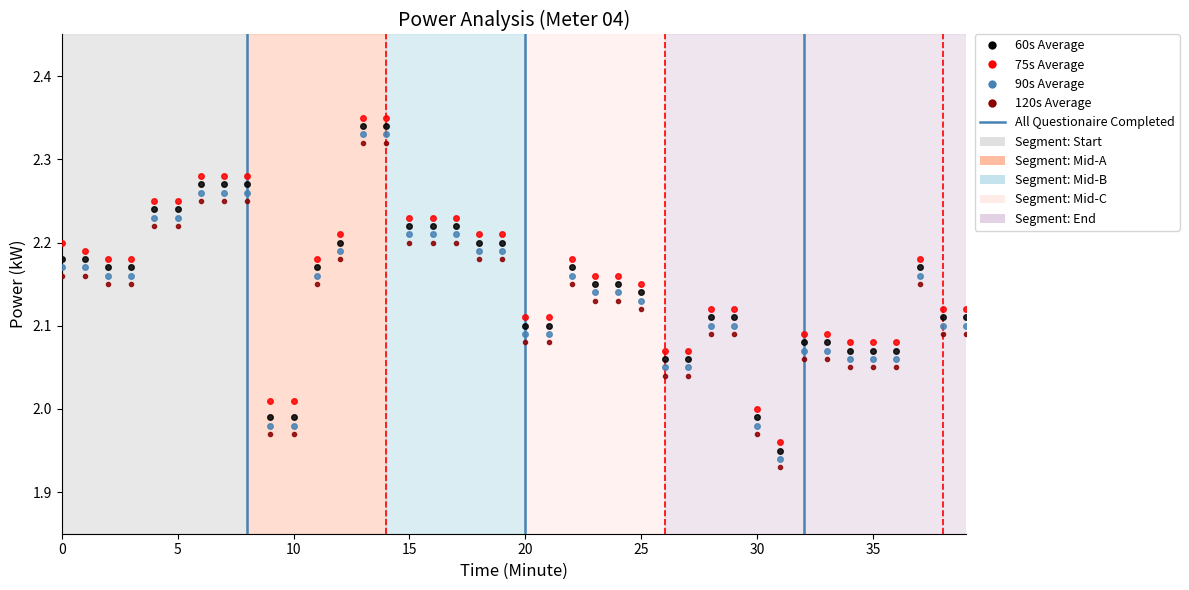

True or false: 60s Average has more than 0 points higher than both neighbors.

True